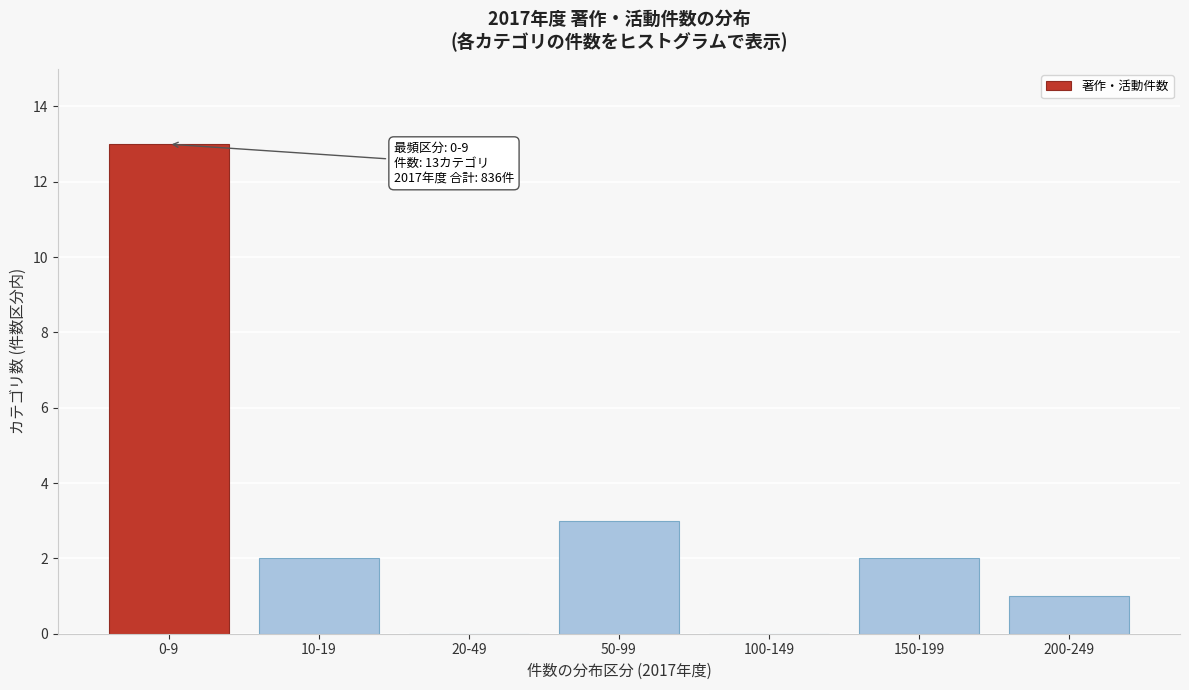

Reading left to right, what are all the values shown in this chart?

0-9=13	10-19=2	20-49=0	50-99=3	100-149=0	150-199=2	200-249=1